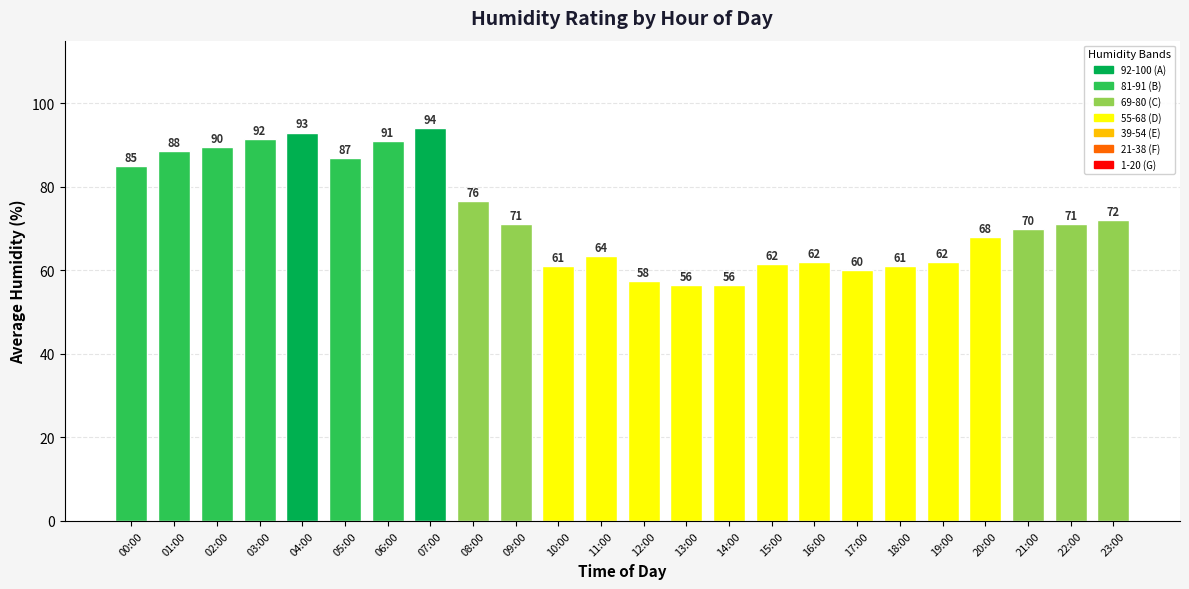

How many data points does each series have?

24